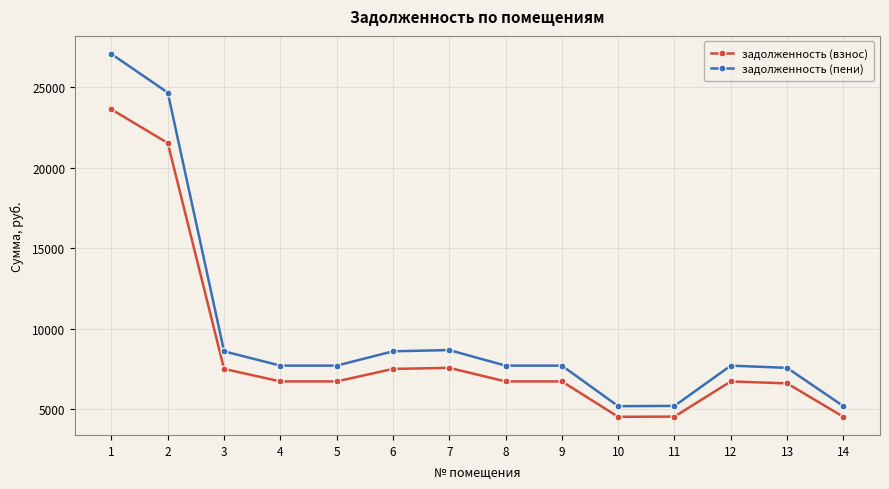

What is the value of the задолженность (взнос) point at the 11th from the left?

4556.3